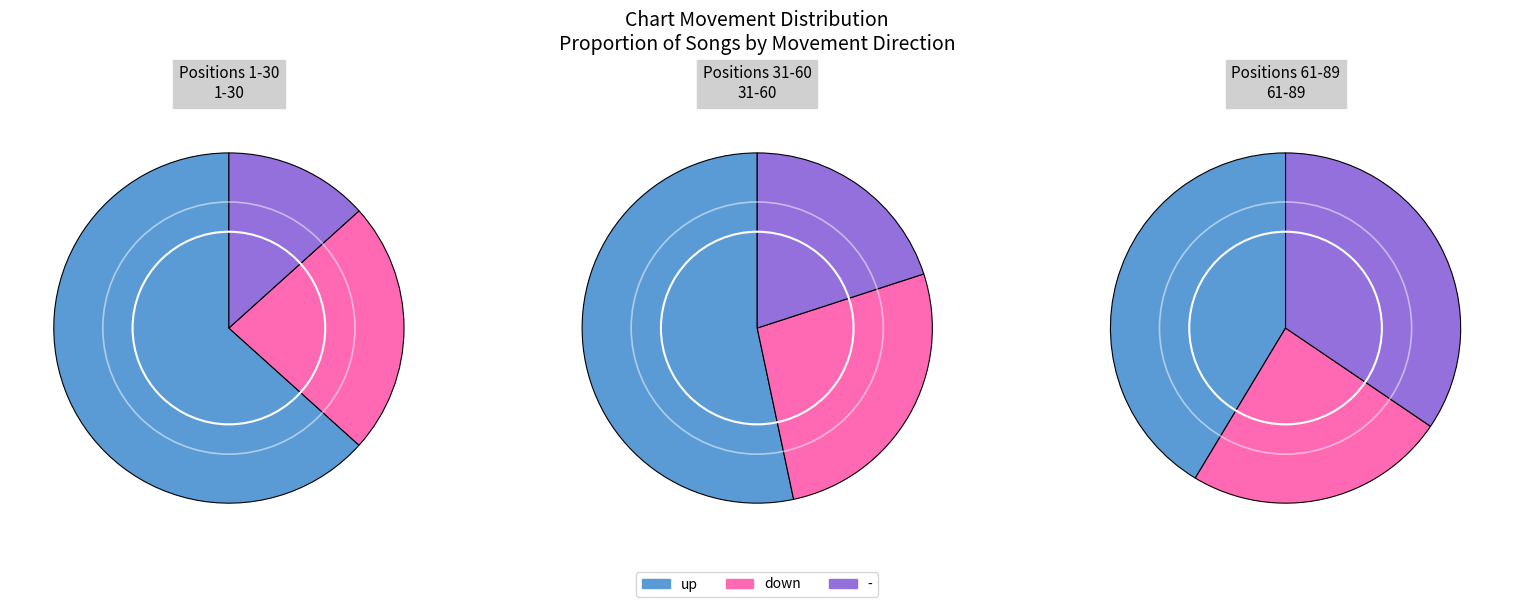

How many segments does this pie chart have?

3